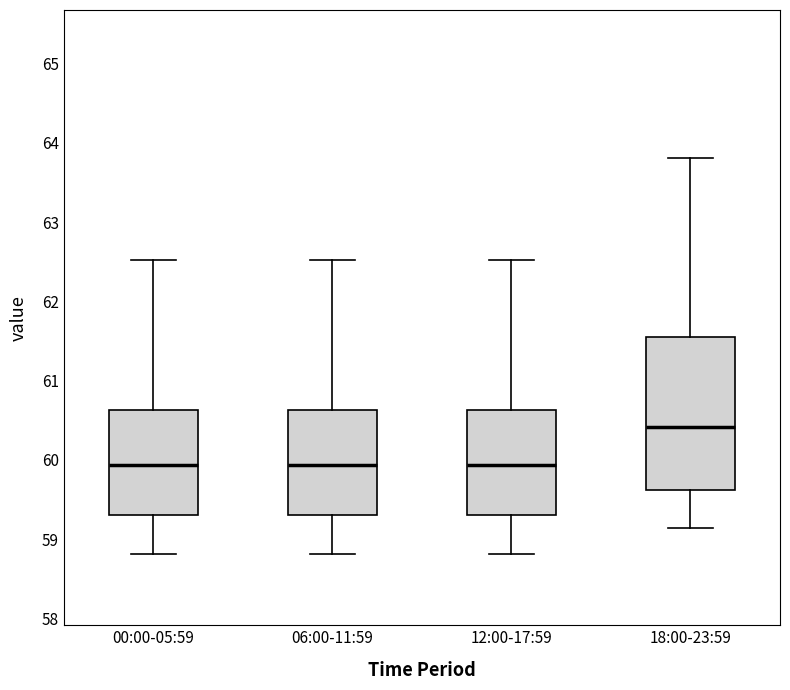

Comparing the boxes themselves (not the whiskers), which one is the tallest?

18:00-23:59